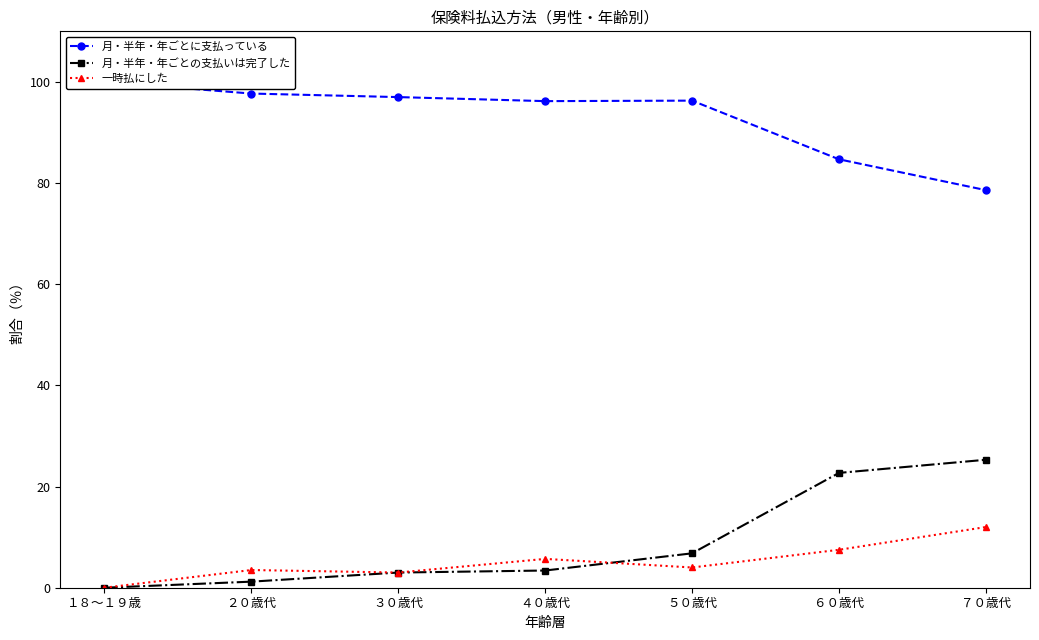

True or false: 月・半年・年ごとに支払っている has a value of 97.7 at ２０歳代.

True